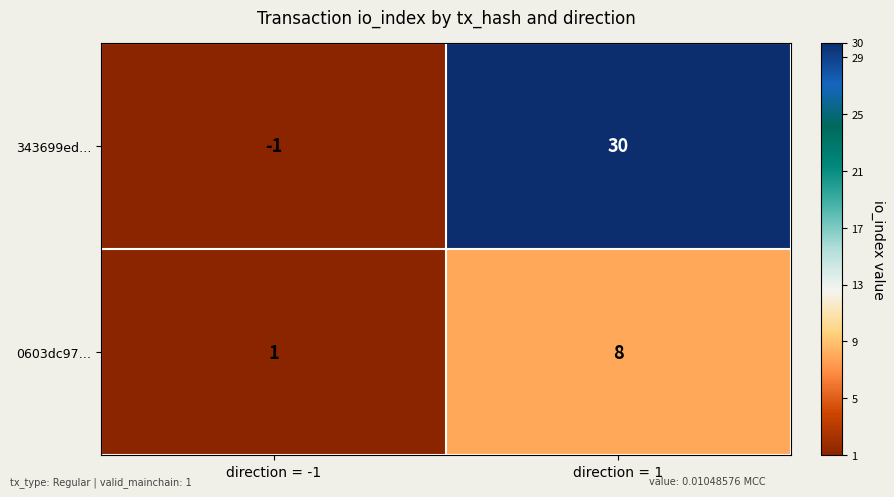

Between direction = -1 and direction = 1, which series saw the biggest shift?

343699ed…